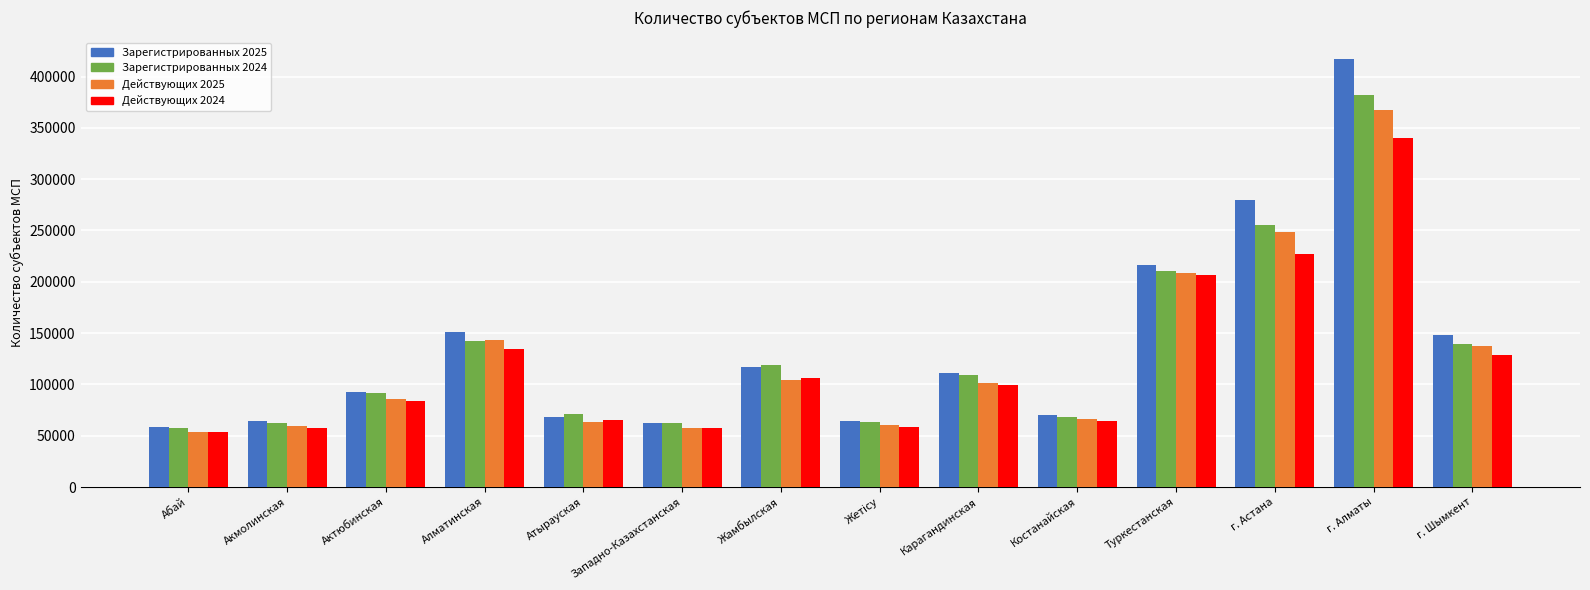

Where is Зарегистрированных 2024 nearest to the value 219937?

Туркестанская